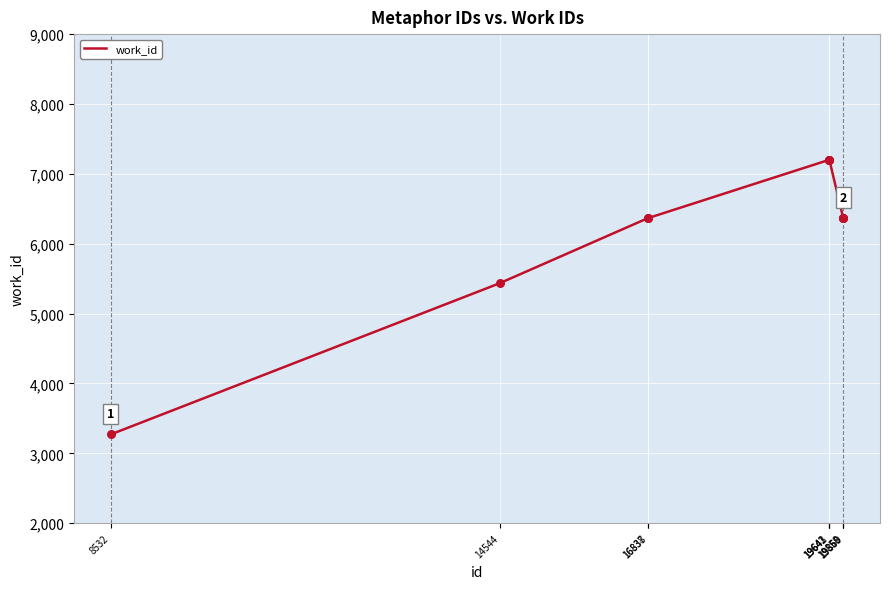

What is the smallest value displayed?

3271